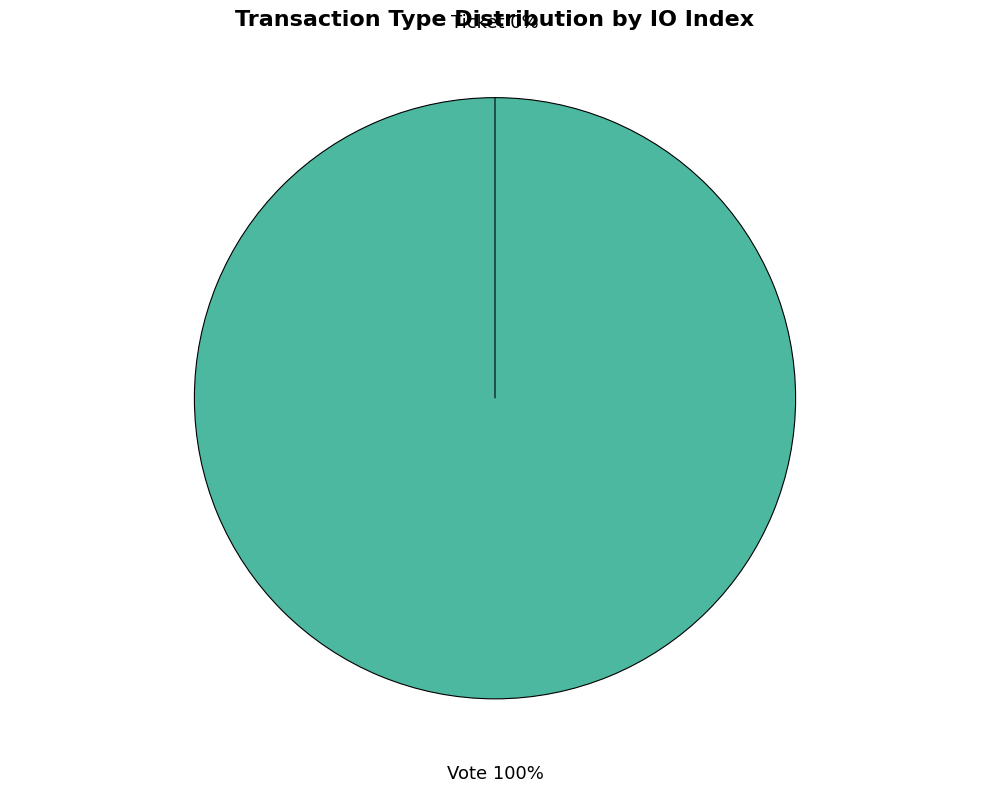

What is the largest slice in the pie chart?

Vote